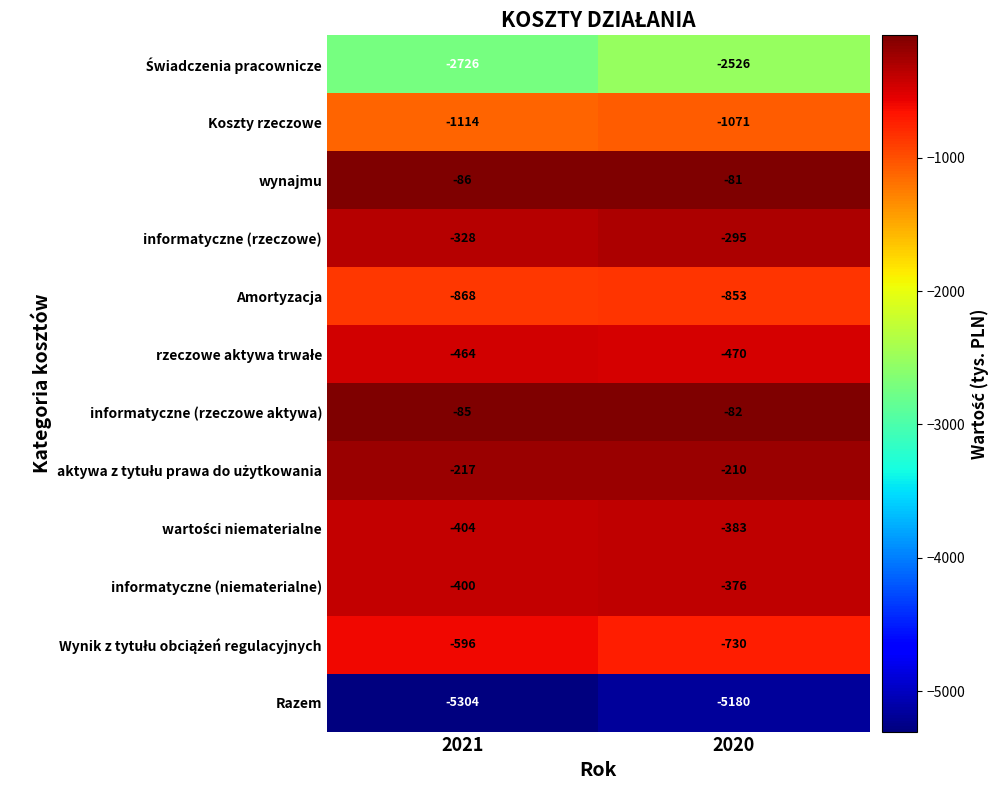

What is the difference between the highest and lowest values at 2021?

5219